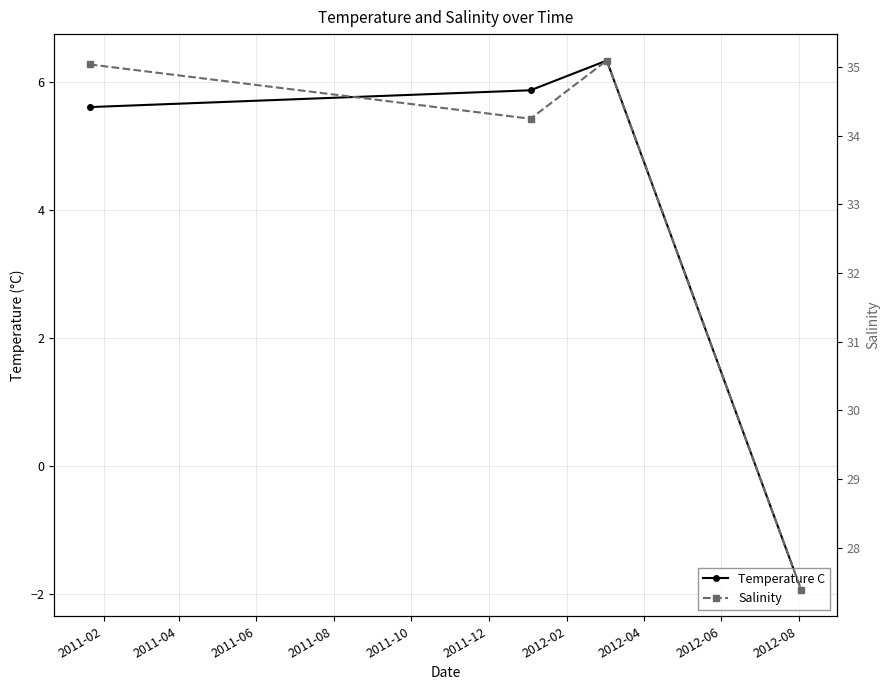

How many lines are shown in the chart?

2